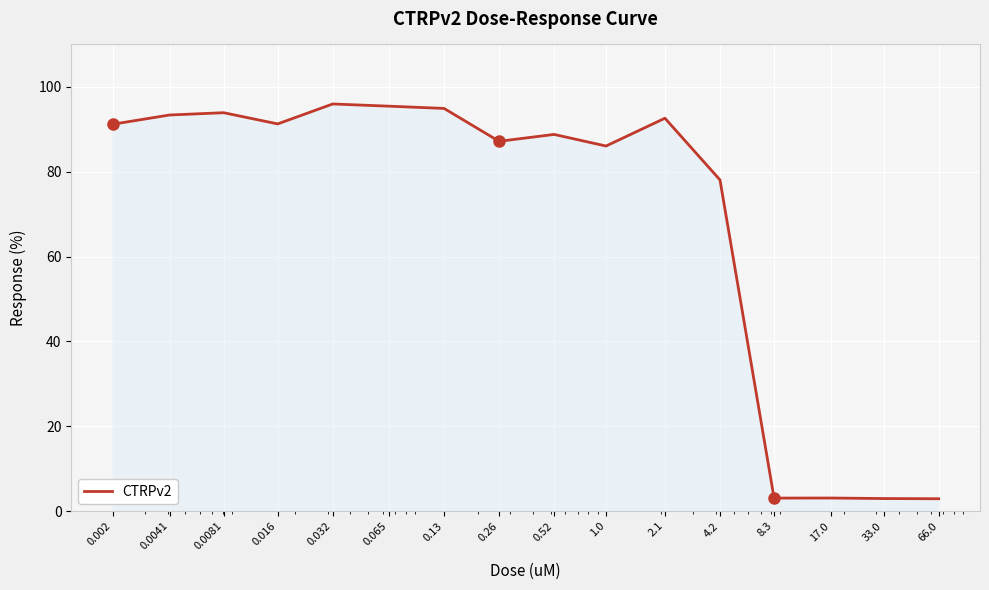

What is the smallest value displayed?

2.9